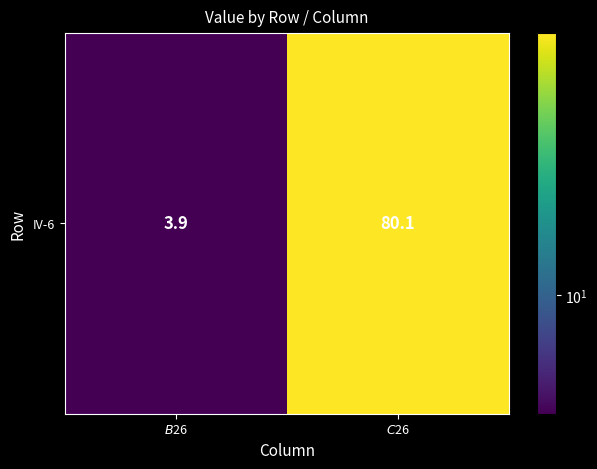

What is the average value?

42.0